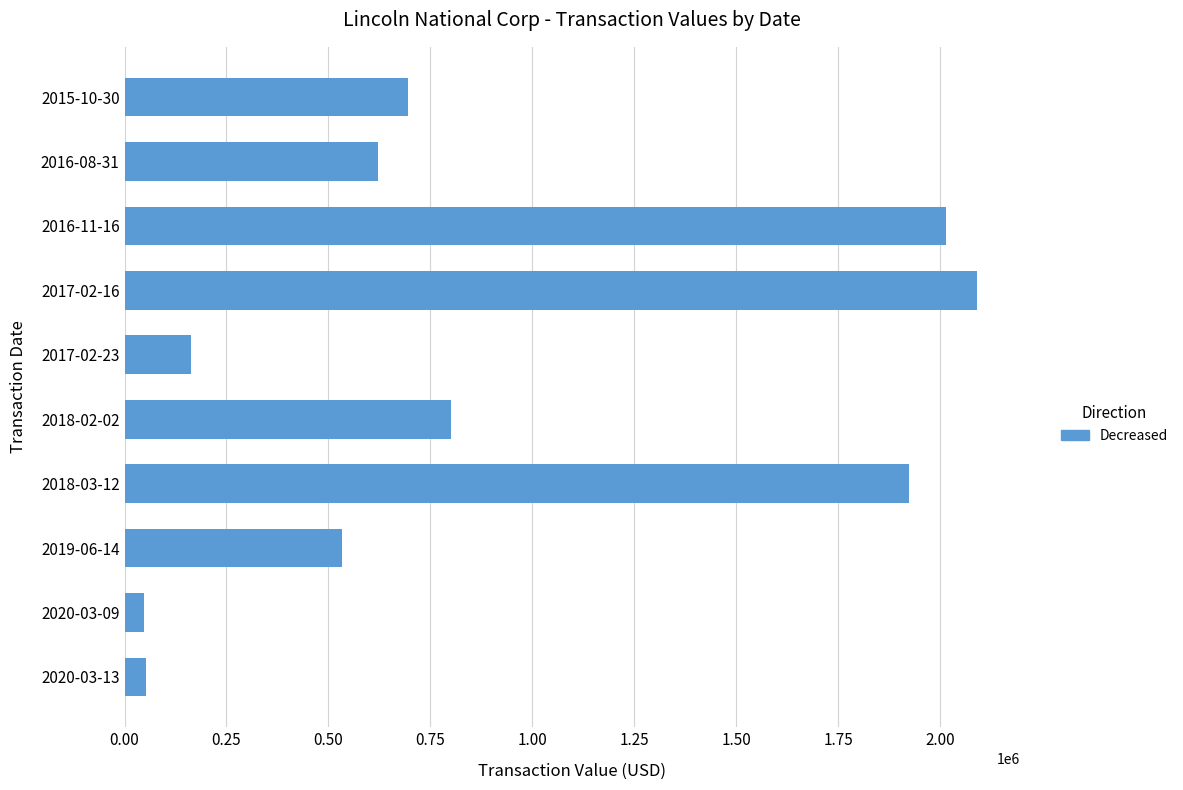

The value at 2017-02-16 is 2090237. True or false?

True